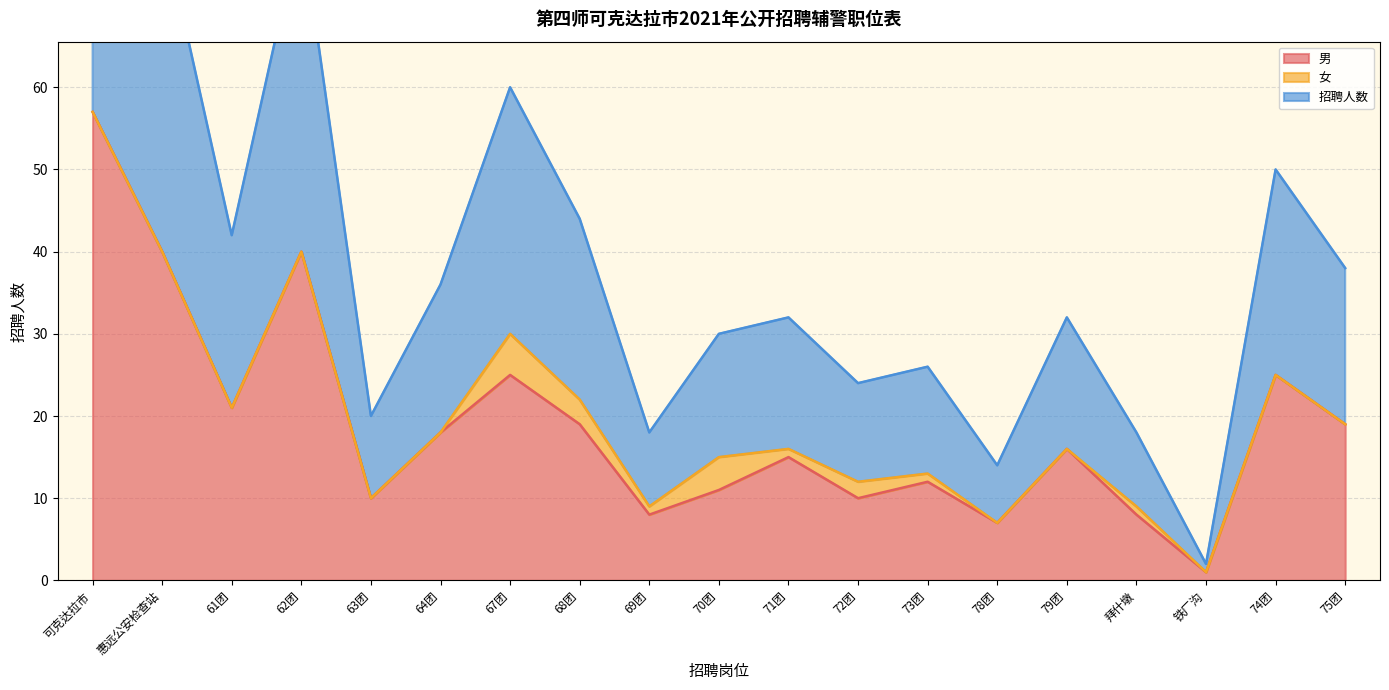

The 男 series shows 11 at 70团. True or false?

True